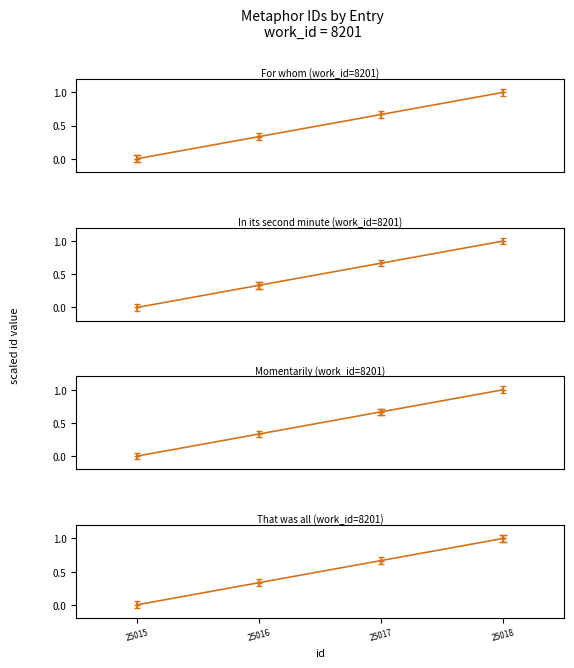

What is the value of the 4th point from the left?

1.0